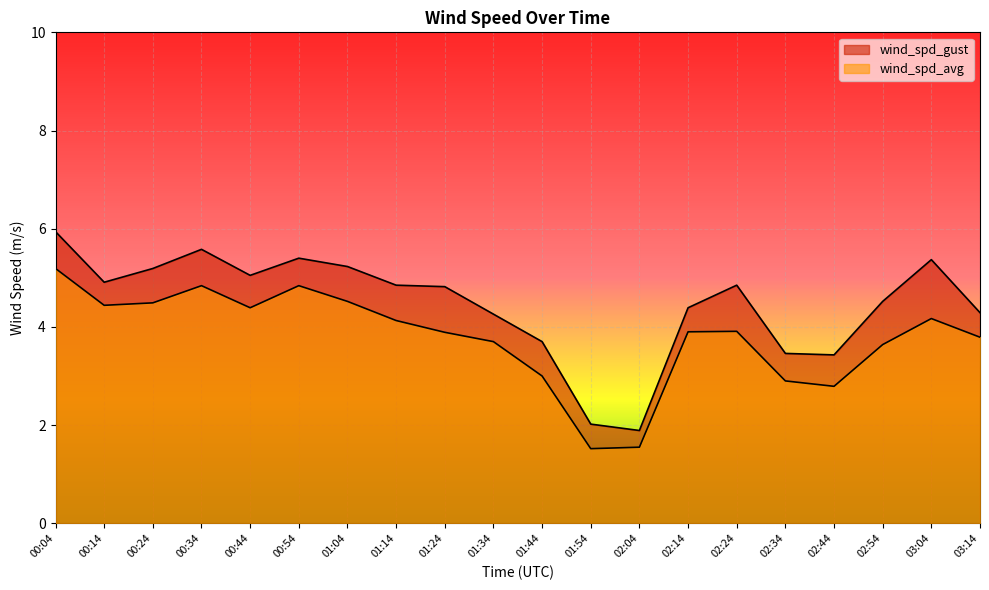

List the series in order of their peak value, lowest first.

wind_spd_avg, wind_spd_gust